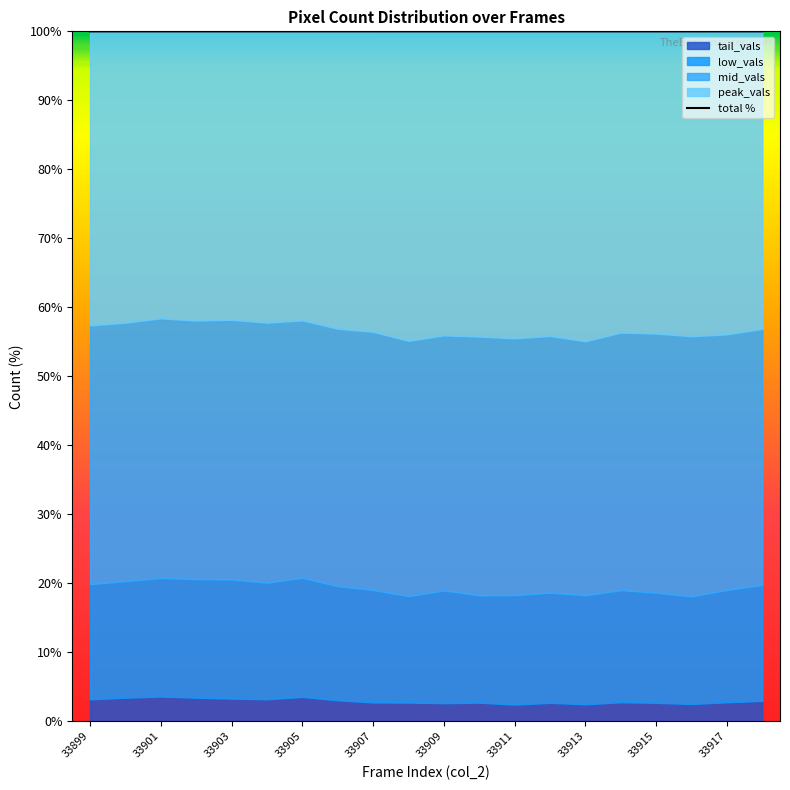

Reading left to right, what are all the values shown in this chart?

100.0	100.0	100.0	100.0	100.0	100.0	100.0	100.0	100.0	100.0	100.0	100.0	100.0	100.0	100.0	100.0	100.0	100.0	100.0	100.0